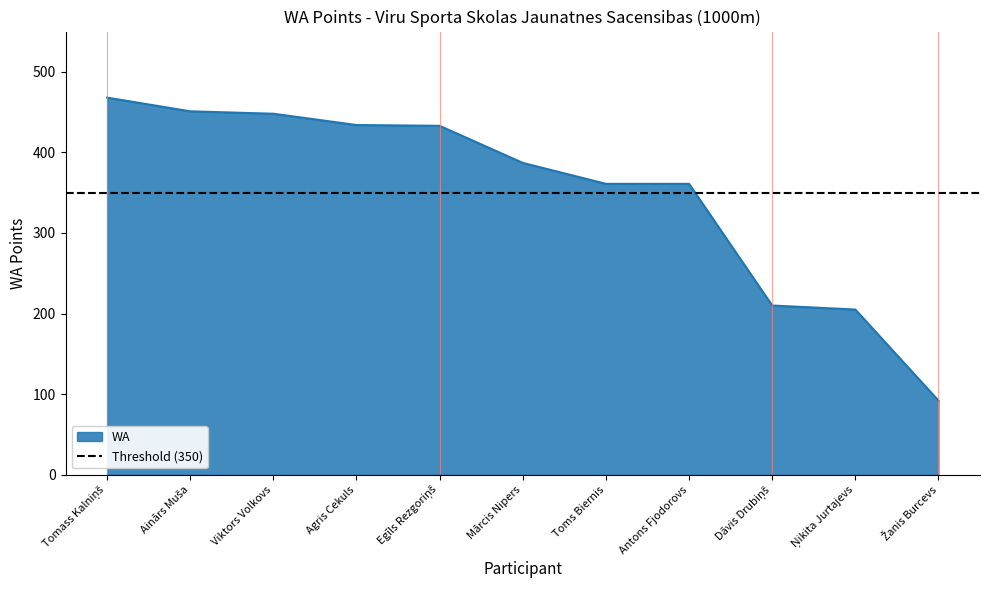

At which label is the value closest to 280?

Dāvis Drubiņš